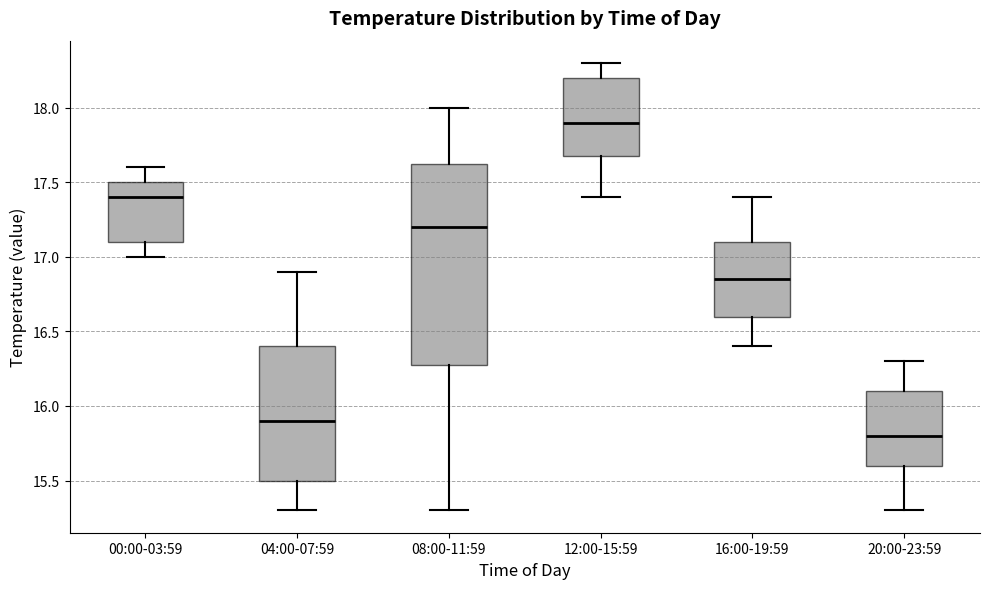

Reading left to right, transcribe this box plot: for each box, give where its median line is, the range the box spans, and where its two whiskers end, as read against the y-axis. The values are not printed on the chart, so give them approximately, as read against the axis.

00:00-03:59: median 17.40, box 17.10 to 17.50, whiskers 17.00 to 17.60
04:00-07:59: median 15.90, box 15.50 to 16.40, whiskers 15.30 to 16.90
08:00-11:59: median 17.20, box 16.30 to 17.65, whiskers 15.30 to 18.00
12:00-15:59: median 17.90, box 17.70 to 18.20, whiskers 17.40 to 18.30
16:00-19:59: median 16.85, box 16.60 to 17.10, whiskers 16.40 to 17.40
20:00-23:59: median 15.80, box 15.60 to 16.10, whiskers 15.30 to 16.30